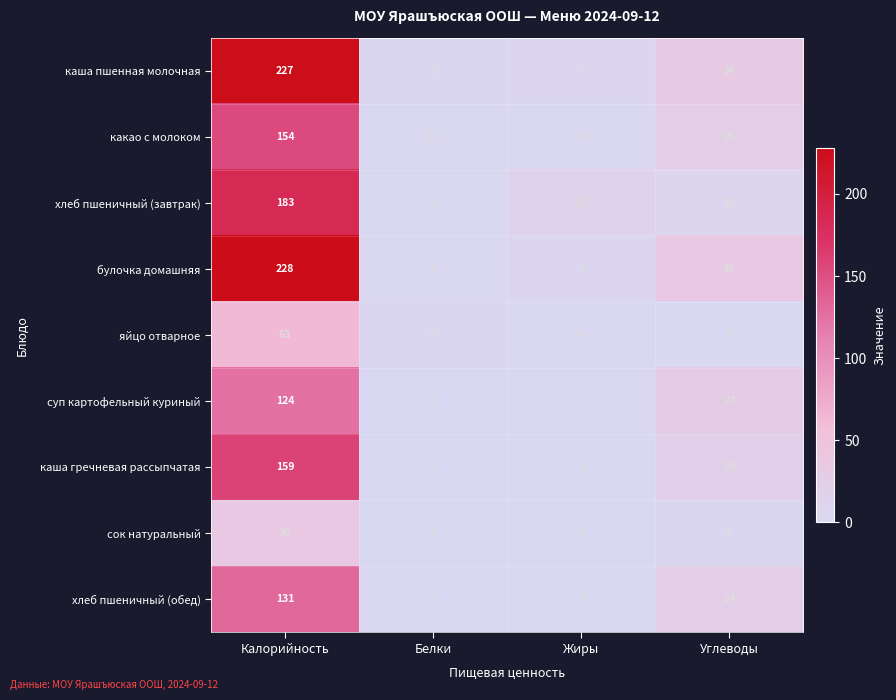

What is the difference between the highest and lowest values at Жиры?

15.0